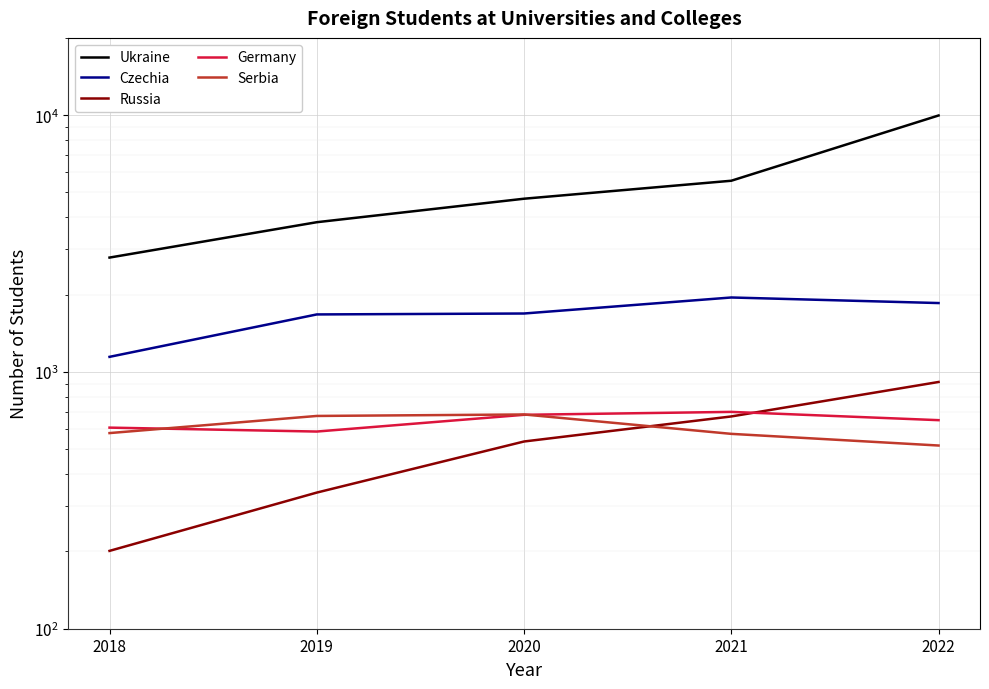

Rank the series at 2022 from lowest to highest value.

Serbia, Germany, Russia, Czechia, Ukraine